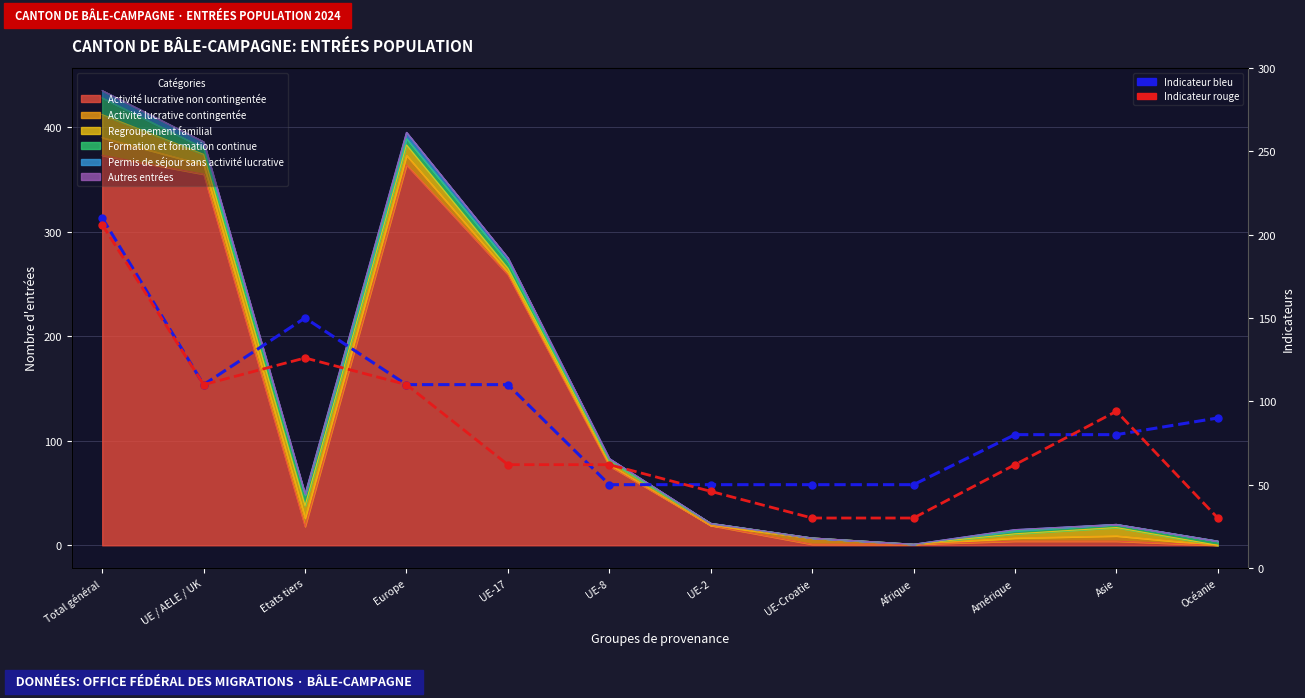

What is the value of the Indicateur bleu point at the 4th from the left?

110